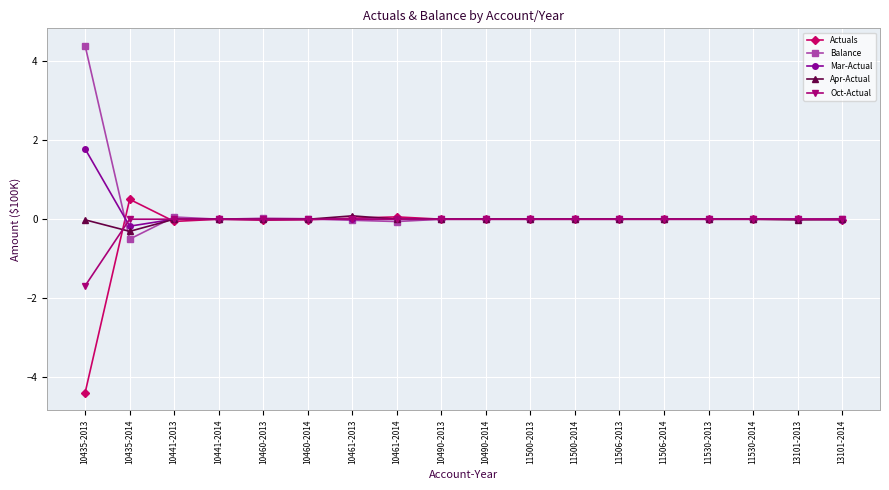

What is the maximum value for Balance?

4.4